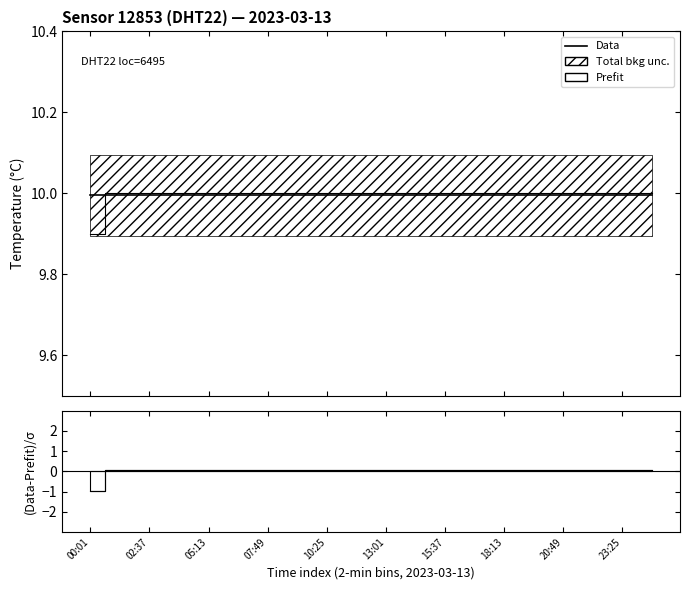

What is the smallest value displayed?

9.9